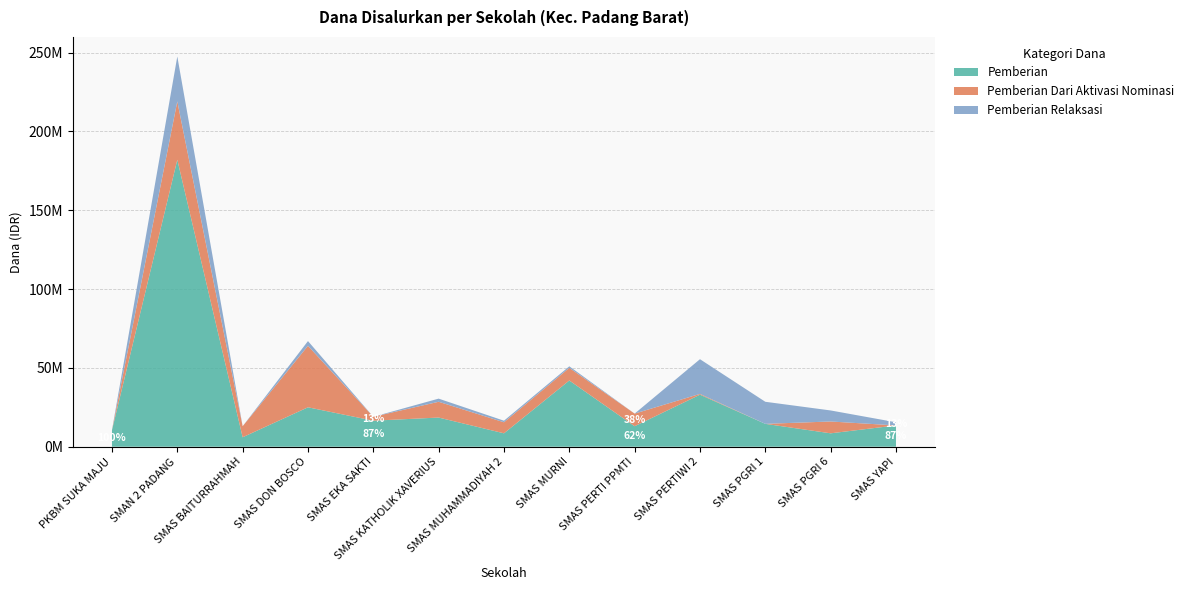

Reading right to left, transcribe all the data shown in this chart.

Pemberian: SMAS YAPI=13500000	SMAS PGRI 6=8500000	SMAS PGRI 1=14500000	SMAS PERTIWI 2=33000000	SMAS PERTI PPMTI=13000000	SMAS MURNI=42000000	SMAS MUHAMMADIYAH 2=8500000	SMAS KATHOLIK XAVERIUS=18500000	SMAS EKA SAKTI=16500000	SMAS DON BOSCO=25000000	SMAS BAITURRAHMAH=6000000	SMAN 2 PADANG=182000000	PKBM SUKA MAJU=10500000
Pemberian Dari Aktivasi Nominasi: SMAS YAPI=0	SMAS PGRI 6=7500000	SMAS PGRI 1=0	SMAS PERTIWI 2=500000	SMAS PERTI PPMTI=8000000	SMAS MURNI=8000000	SMAS MUHAMMADIYAH 2=7000000	SMAS KATHOLIK XAVERIUS=10000000	SMAS EKA SAKTI=2500000	SMAS DON BOSCO=39000000	SMAS BAITURRAHMAH=7000000	SMAN 2 PADANG=37000000	PKBM SUKA MAJU=0
Pemberian Relaksasi: SMAS YAPI=2000000	SMAS PGRI 6=7000000	SMAS PGRI 1=14000000	SMAS PERTIWI 2=22000000	SMAS PERTI PPMTI=0	SMAS MURNI=1000000	SMAS MUHAMMADIYAH 2=1000000	SMAS KATHOLIK XAVERIUS=2000000	SMAS EKA SAKTI=0	SMAS DON BOSCO=3000000	SMAS BAITURRAHMAH=0	SMAN 2 PADANG=28500000	PKBM SUKA MAJU=0